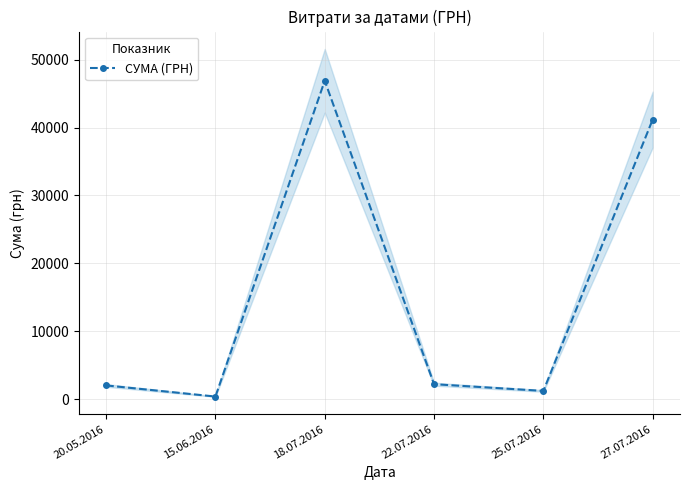

Reading left to right, list all the values displayed in this chart.

2007.0	367.2	46904.0	2188.9	1196.0	41188.0